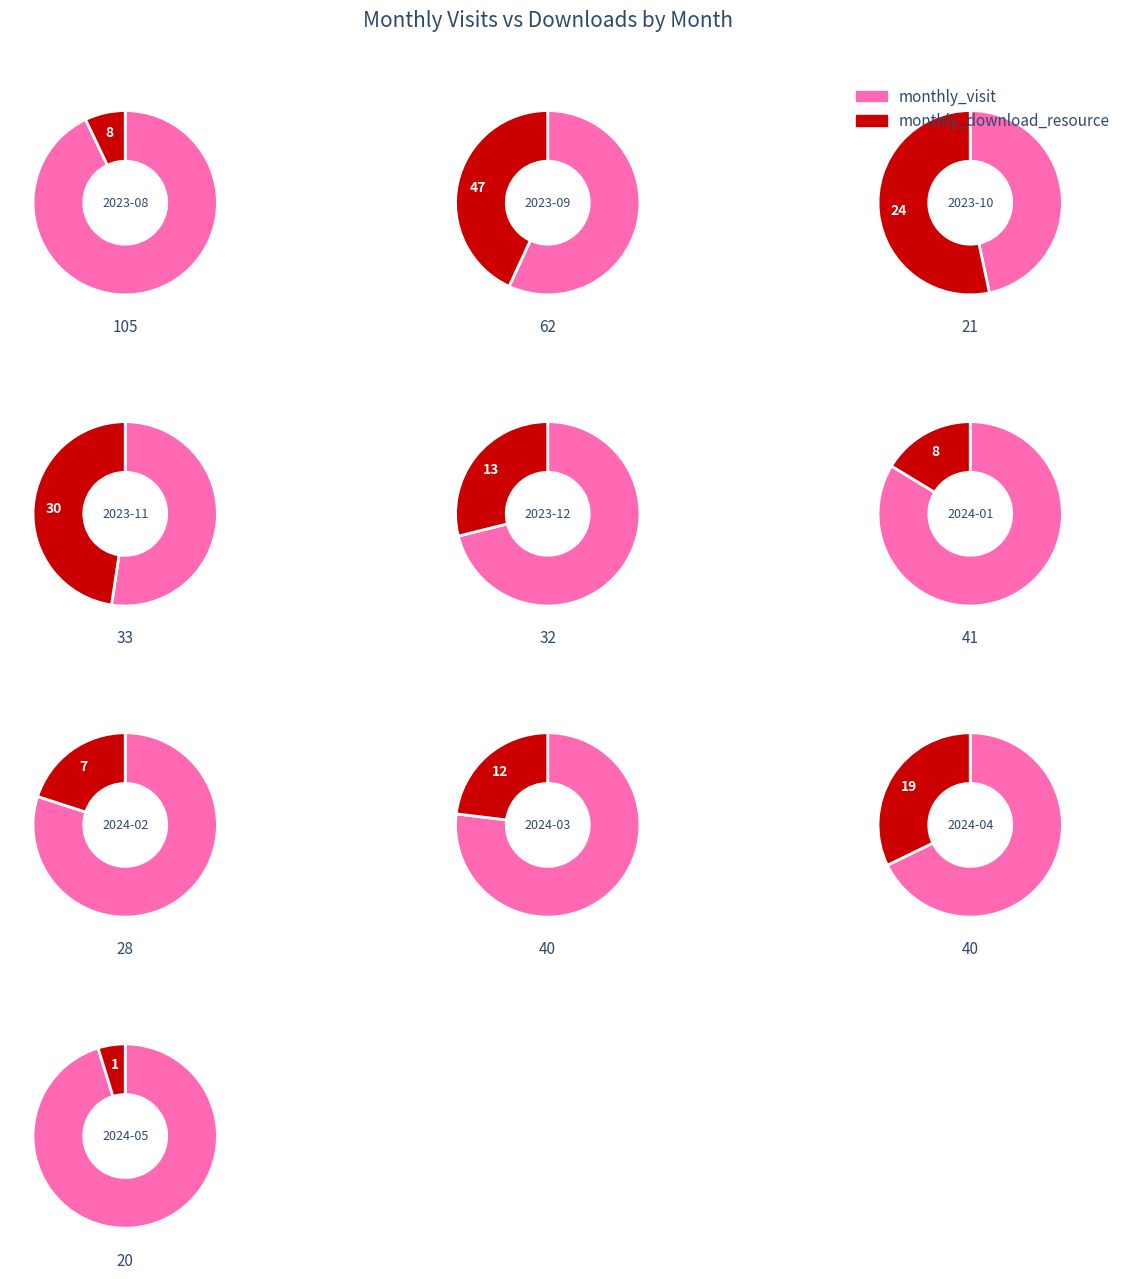

Rank the series by their maximum value, from highest to lowest.

monthly_visit, monthly_download_resource